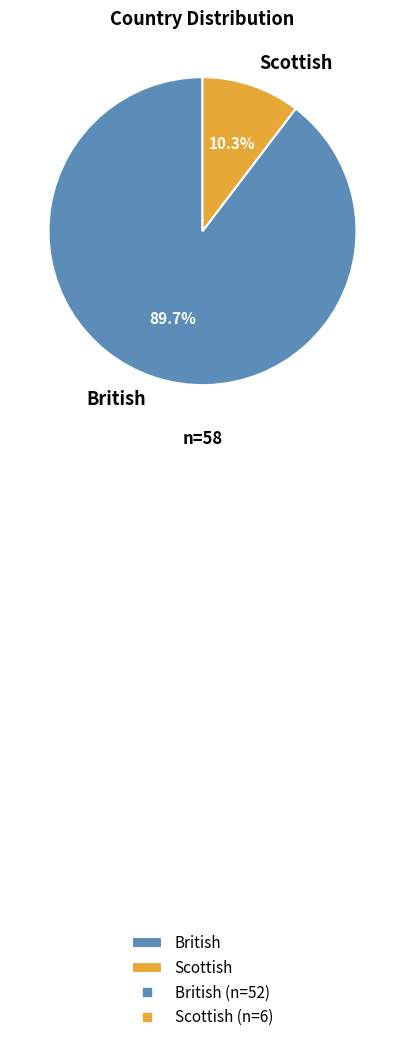

Rank the categories by value from lowest to highest.

Scottish, British